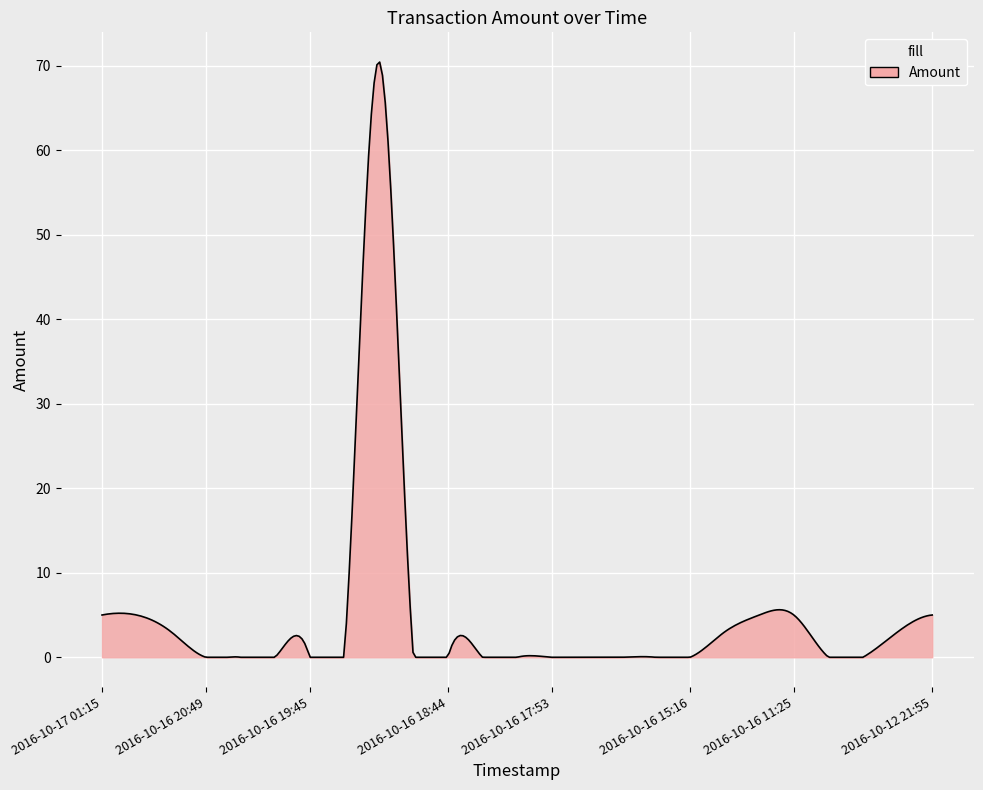

What is the difference between the maximum and minimum values?

70.4